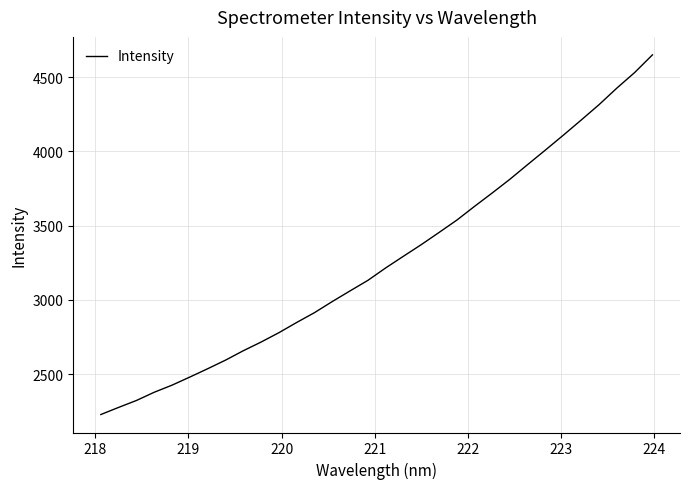

What is the smallest value displayed?

2228.2